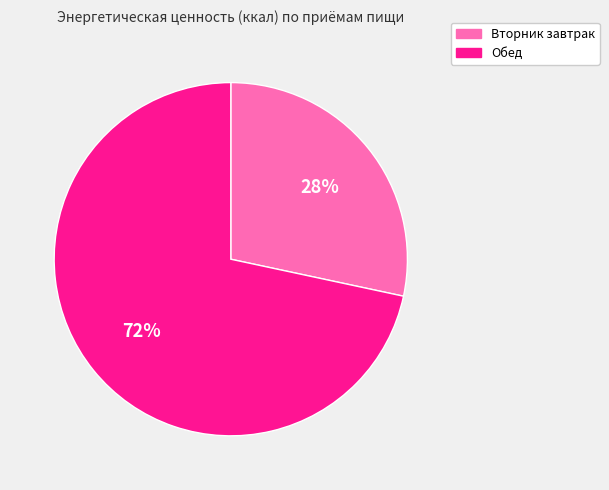

Rank the categories by value from lowest to highest.

Вторник завтрак, Обед